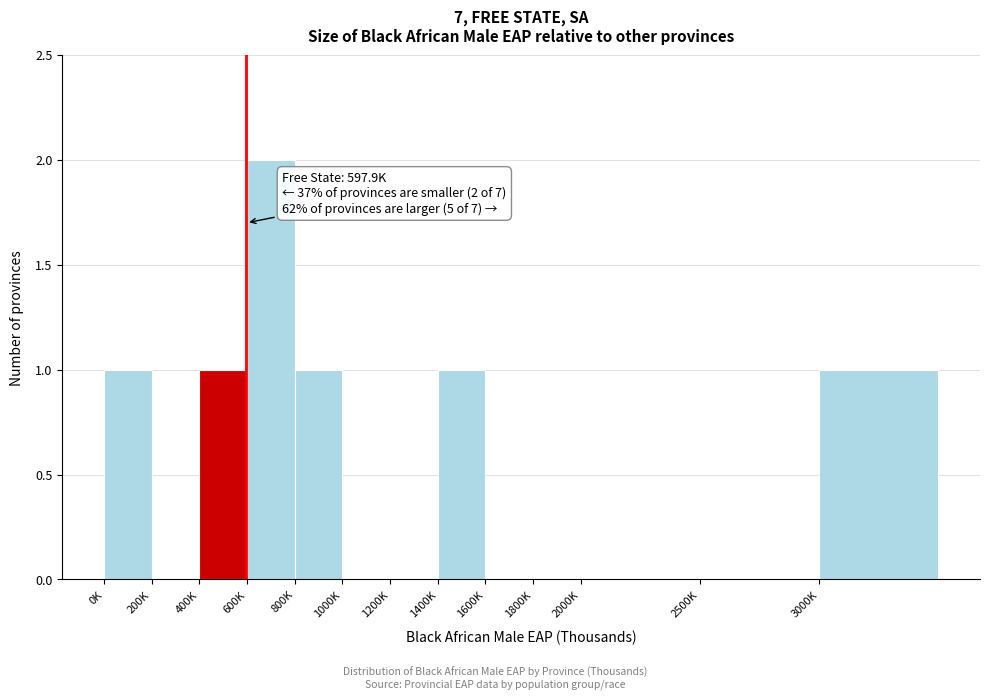

Reading left to right, list all the values displayed in this chart.

0K=1	200K=0	400K=1	600K=2	800K=1	1000K=0	1200K=0	1400K=1	1600K=0	1800K=0	2000K=0	2500K=0	3000K=1